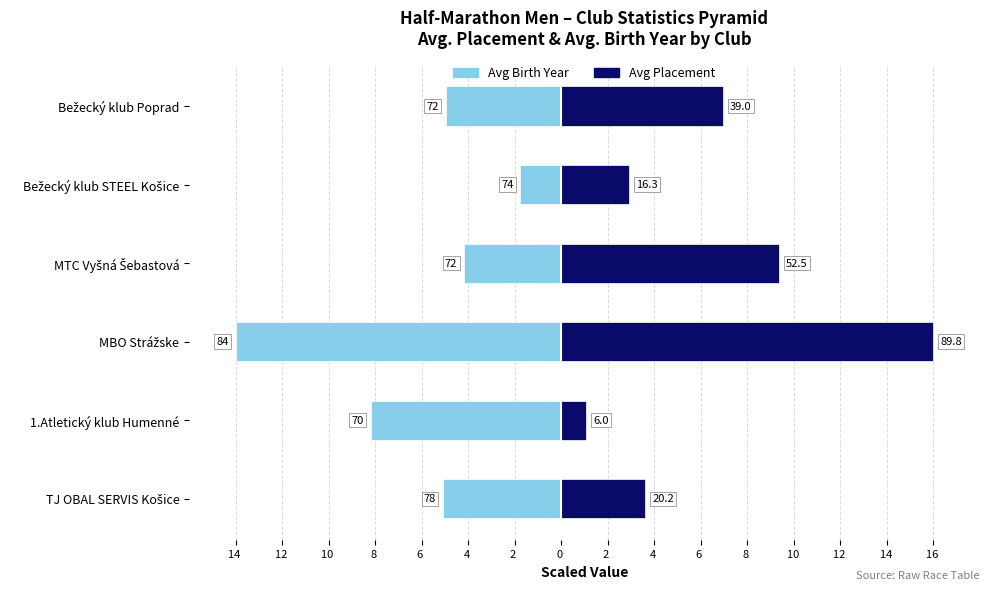

What is the difference between the Avg Birth Year (deviation) values at MTC Vyšná Šebastová and MBO Strážske?

9.8